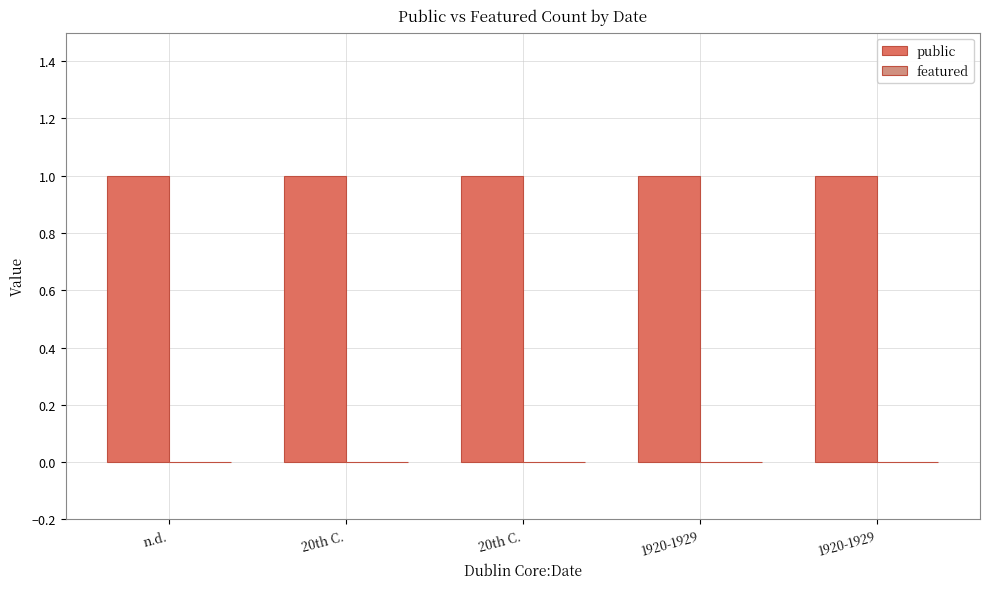

Reading left to right, what are all the values shown in this chart?

public: 1	1	1	1	1
featured: 0	0	0	0	0